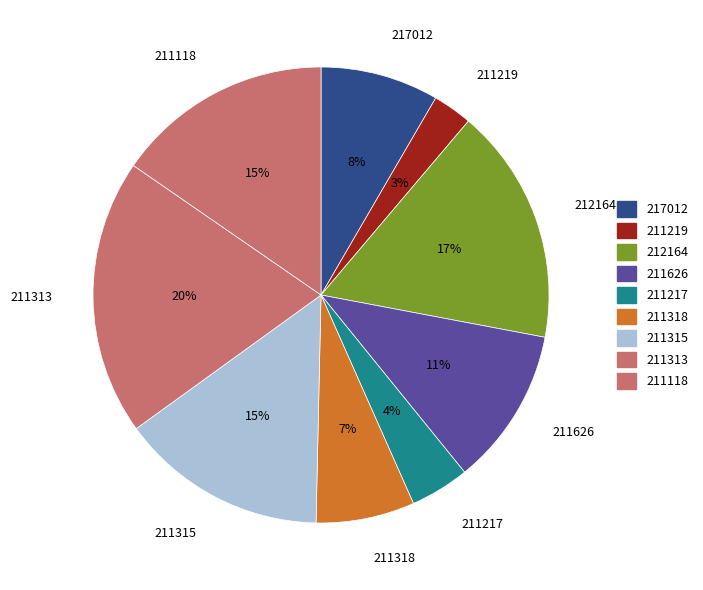

Between 211217 and 211219, which is larger?

211217